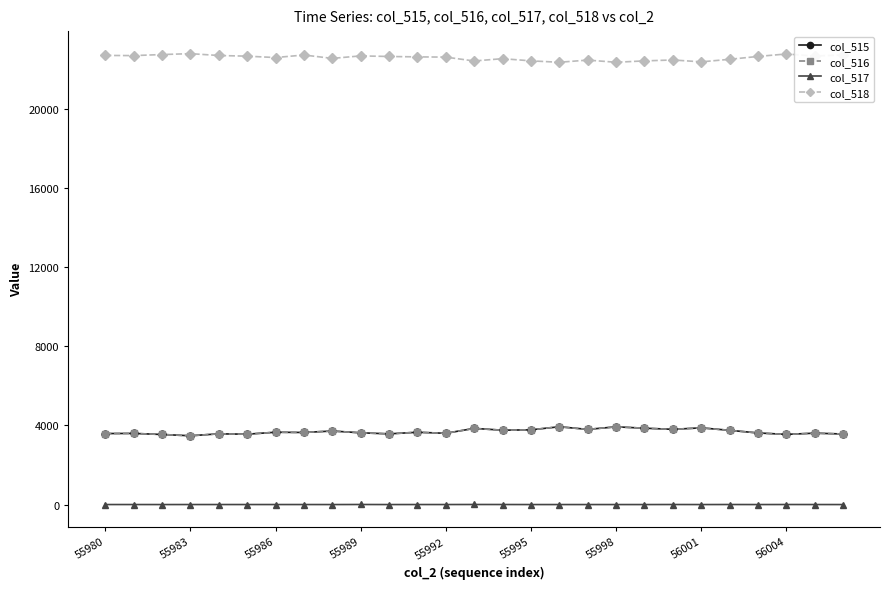

True or false: col_517 has more than 0 interior local peaks.

True